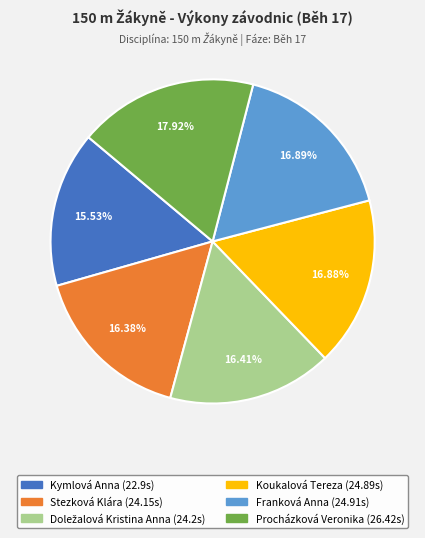

Is Procházková Veronika the majority of the pie?

No